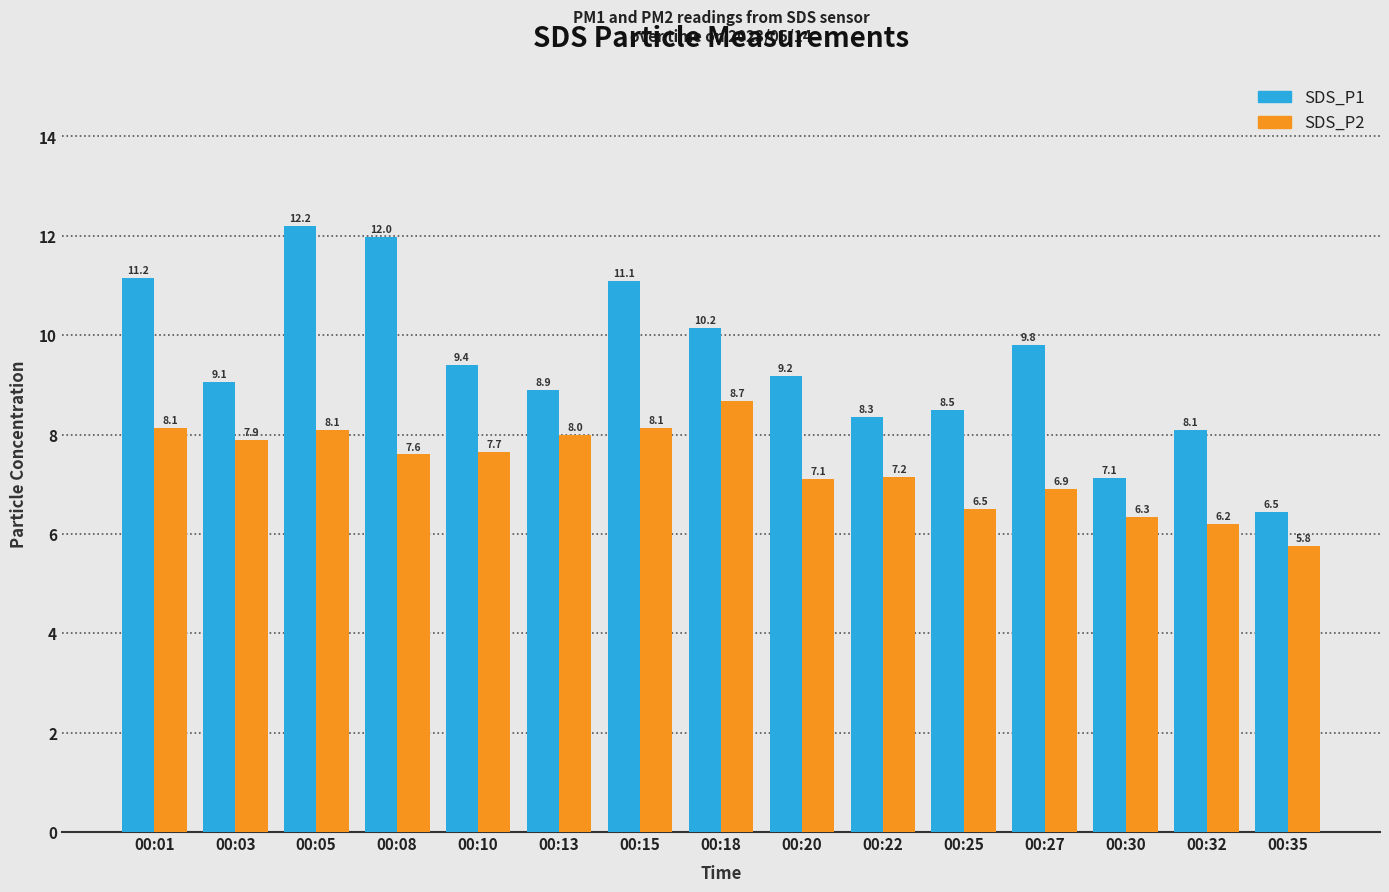

Read the SDS_P1 value at 00:20.

9.2